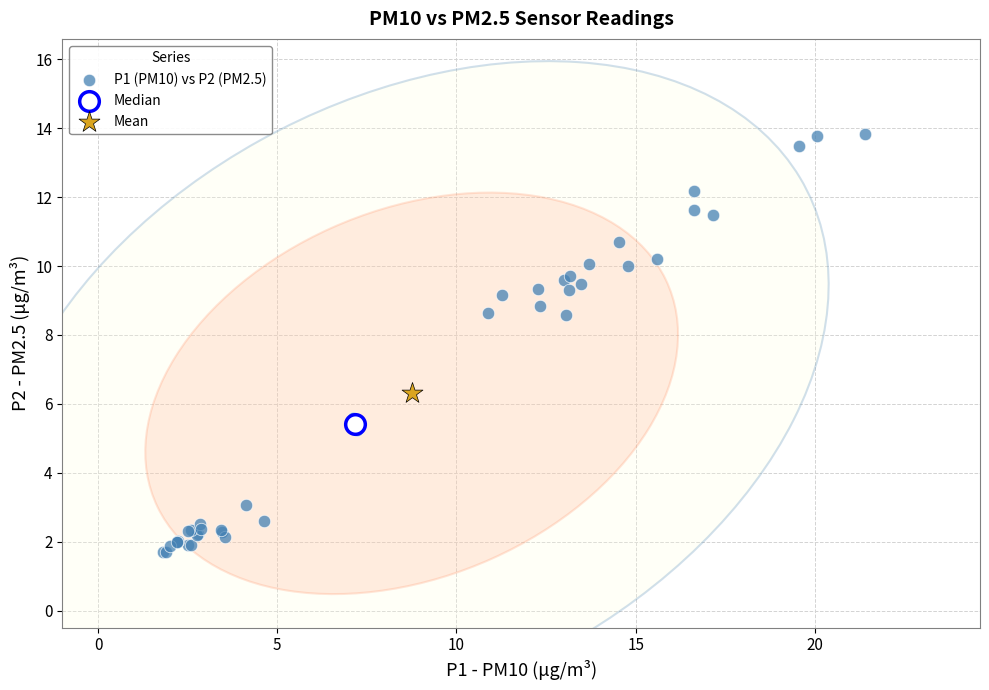

What are all the series names shown in the legend?

P1 (PM10) vs P2 (PM2.5), Median, Mean